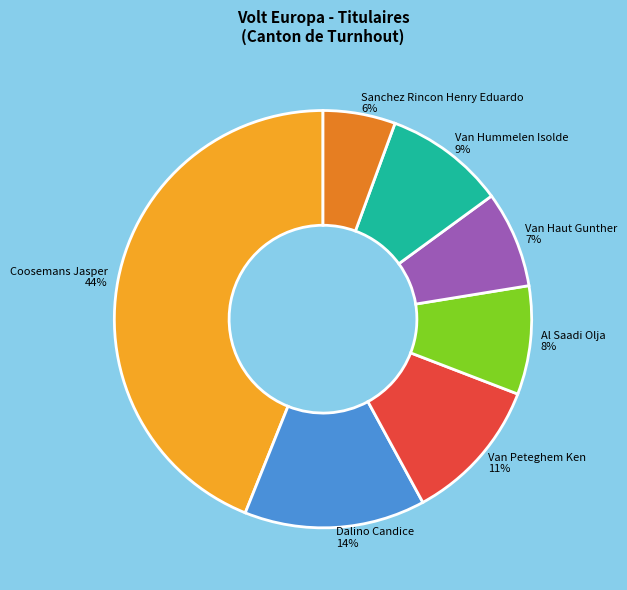

Which category has the smallest portion of the pie?

Sanchez Rincon Henry Eduardo